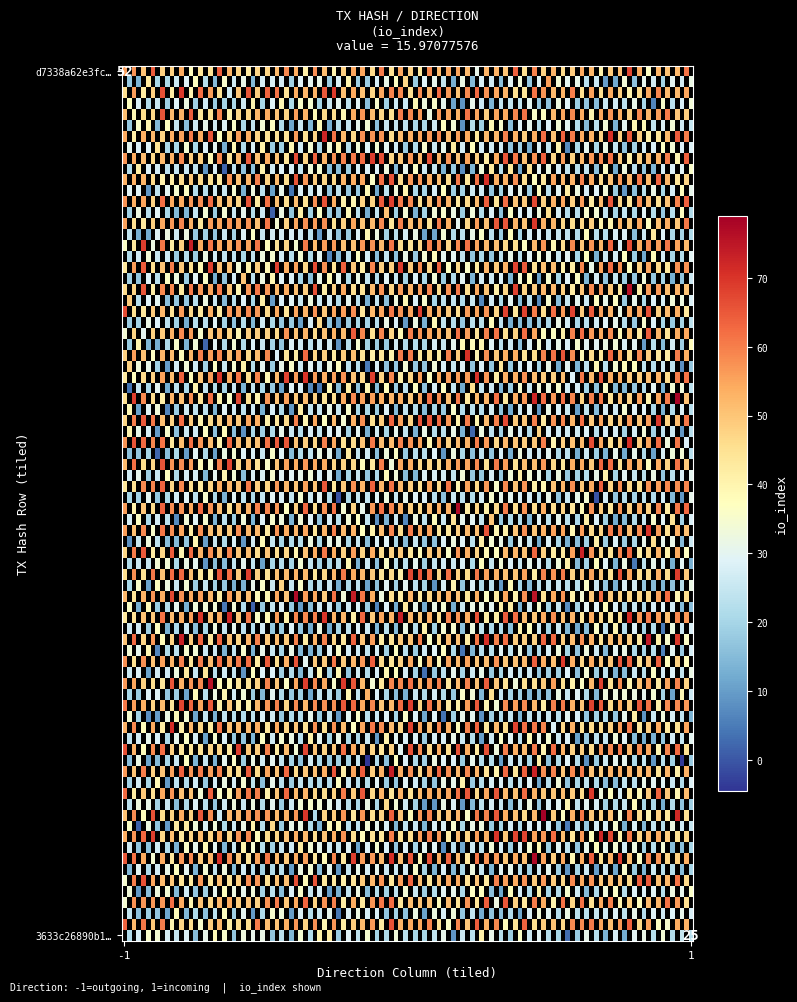

Reading left to right, extract all data points from this chart.

d7338a62e3fc68d5944bd7f83e34be1978aaee7: -1	52
3633c26890b1fc0702467feeee333eaaa14e7c1: 1	25